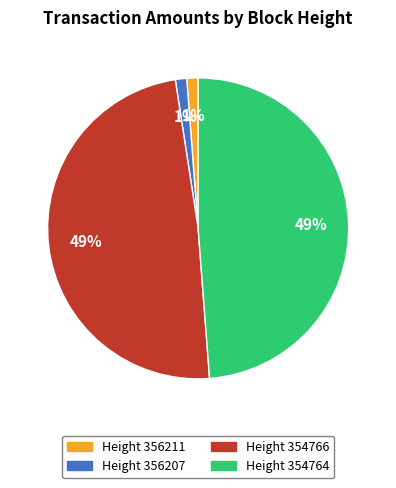

Is there a majority slice in this chart?

No